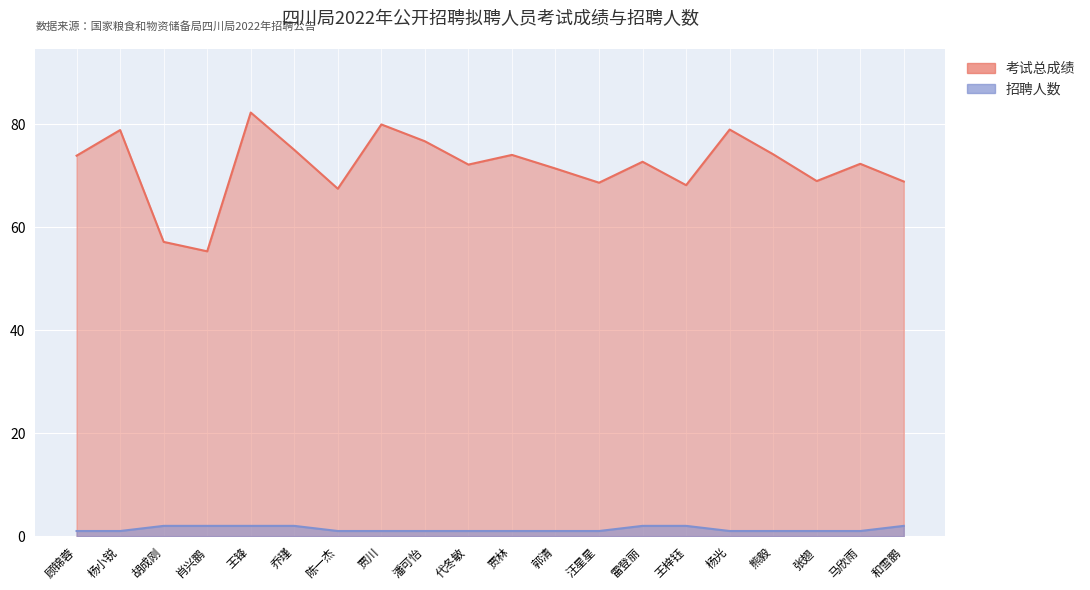

What is the value of the 考试总成绩 point at the 12th from the left?

71.4